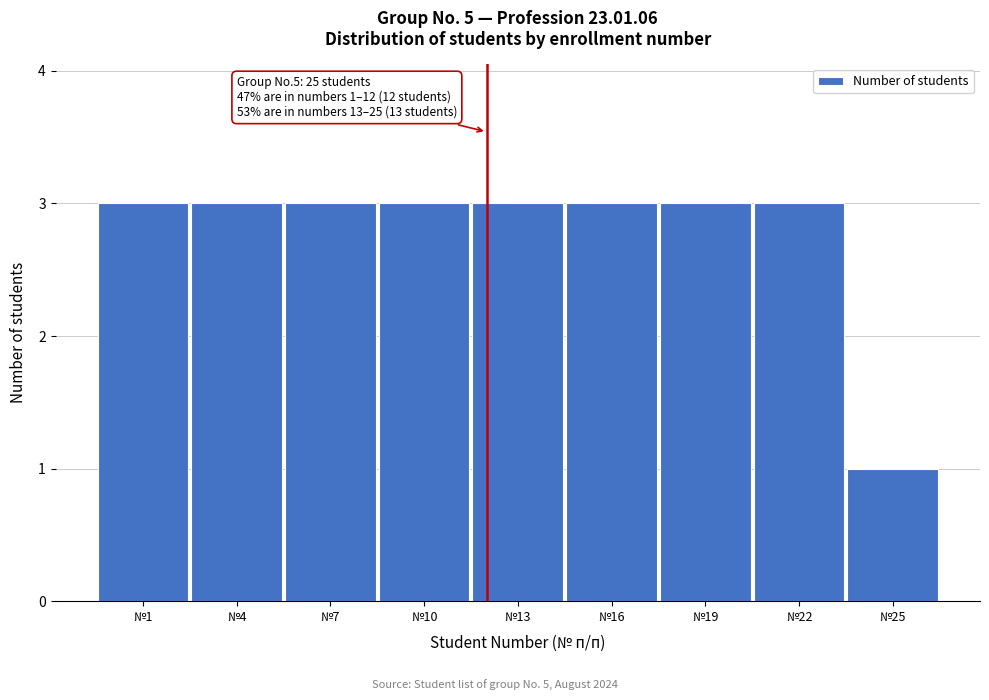

Reading right to left, extract all data points from this chart.

№25=1	№22=3	№19=3	№16=3	№13=3	№10=3	№7=3	№4=3	№1=3